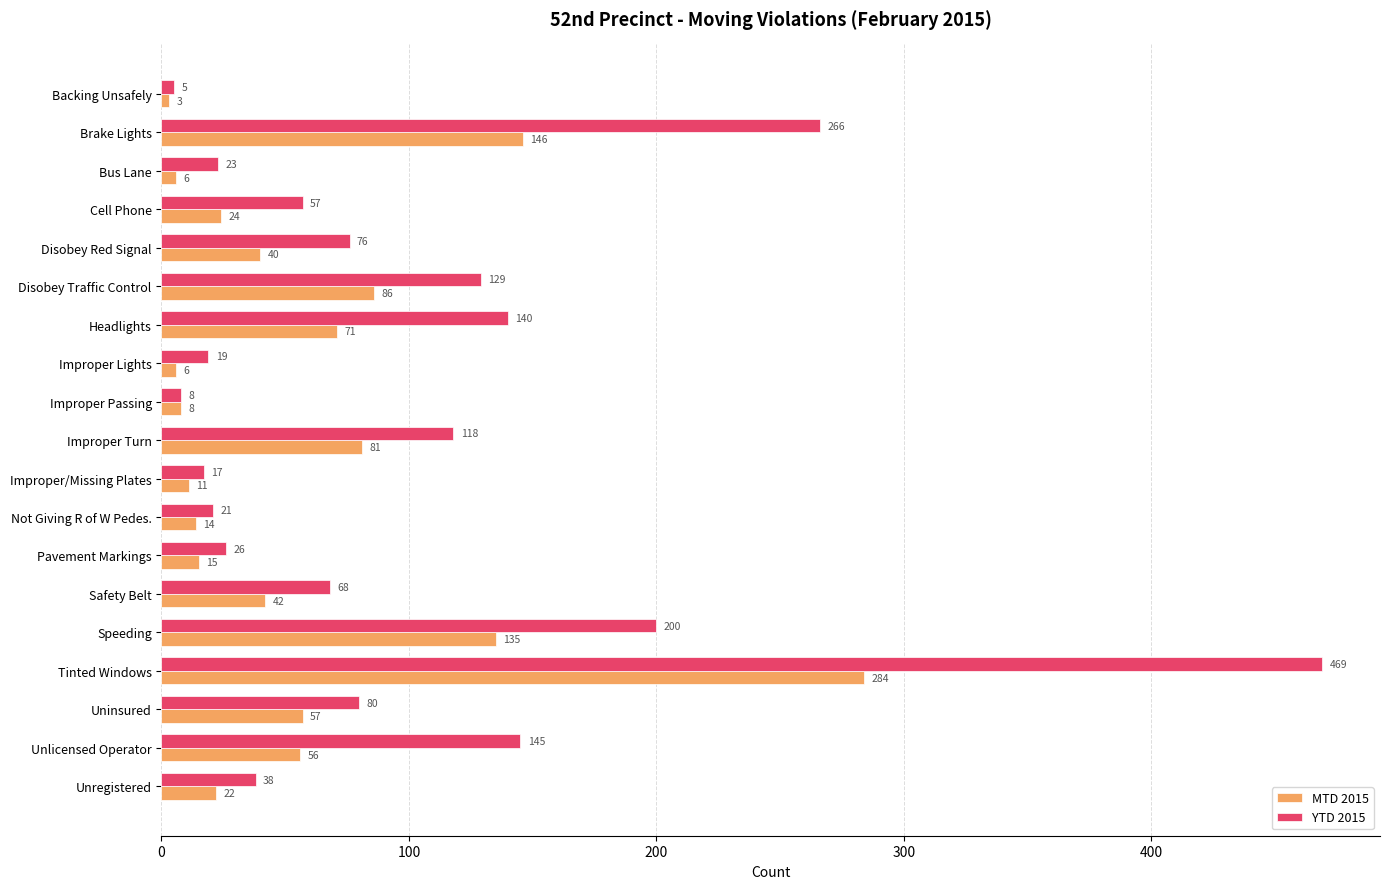

At which category is the sum across all series the highest?

Tinted Windows